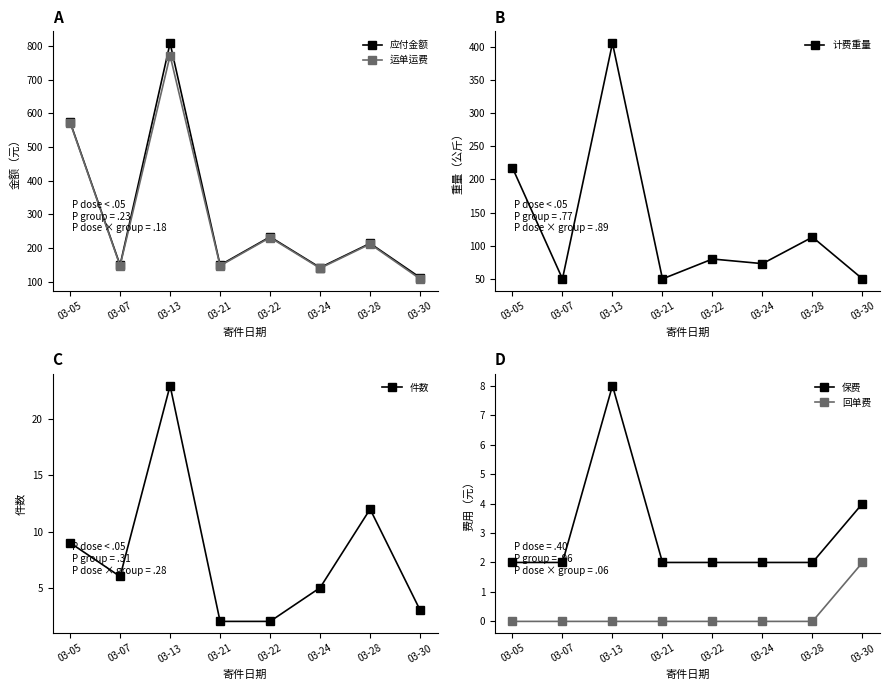

True or false: 回单费 has a value of 0.0 at 03-22.

True